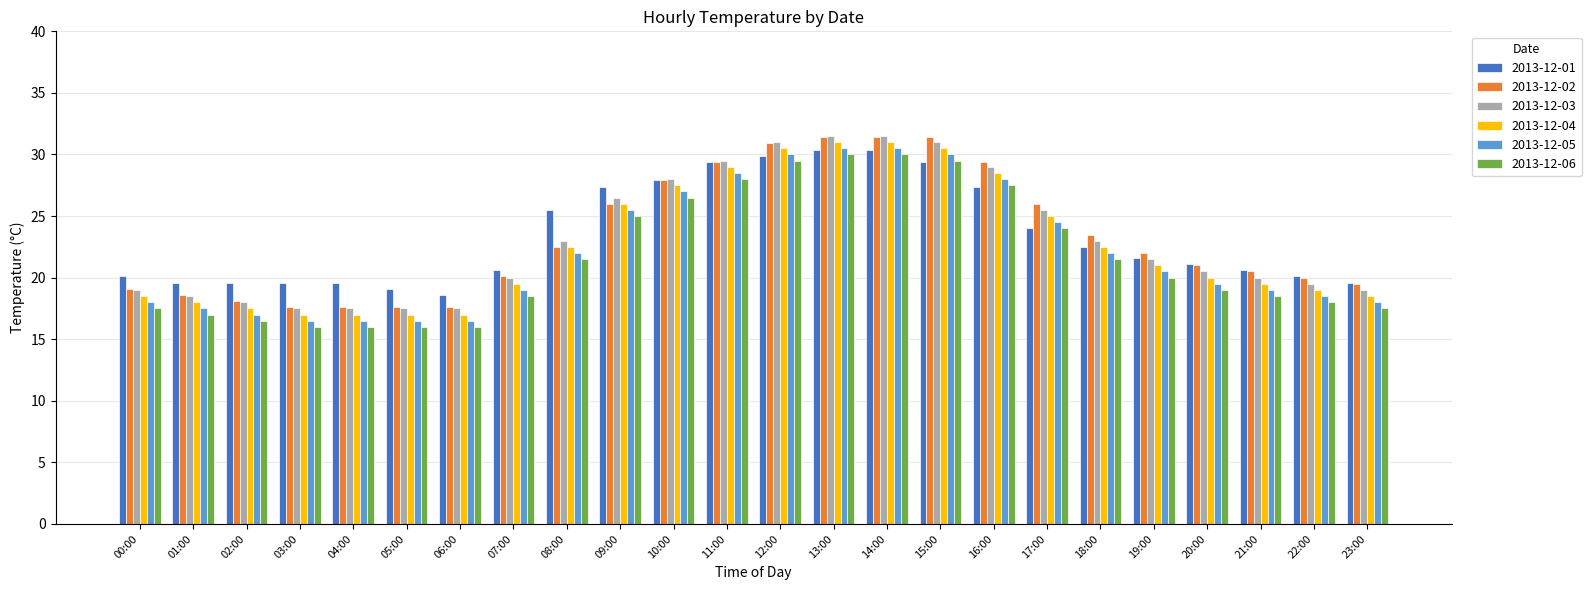

What is the sum of all 2013-12-02 values?

559.1